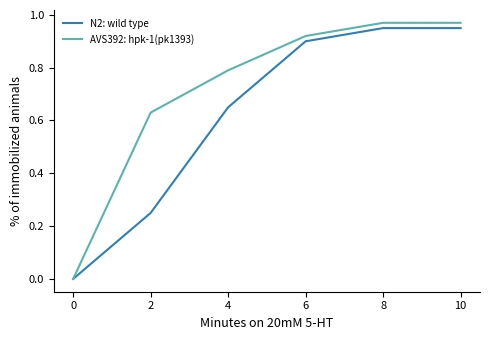

How many values in the N2: wild type series exceed 0?

5